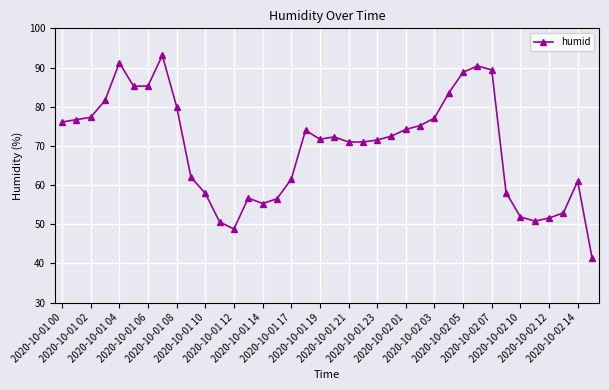

True or false: the data has more than 0 interior local peaks.

True